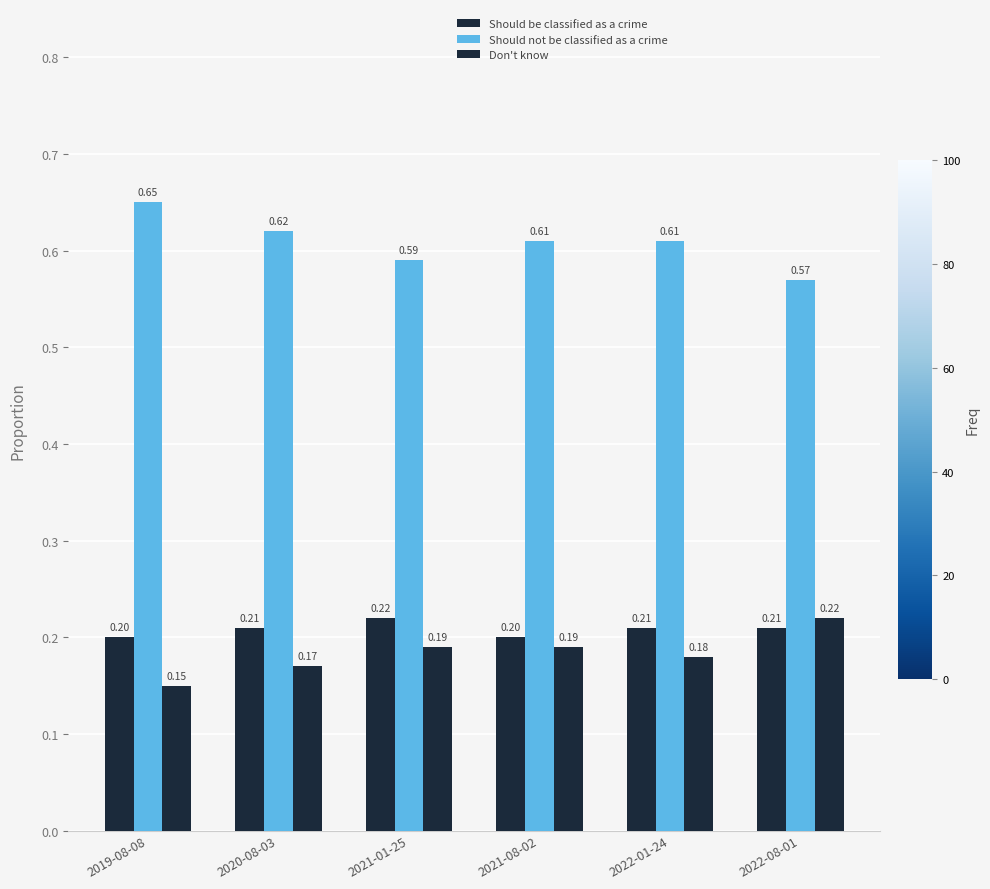

At how many categories does at least one series exceed 0?

6